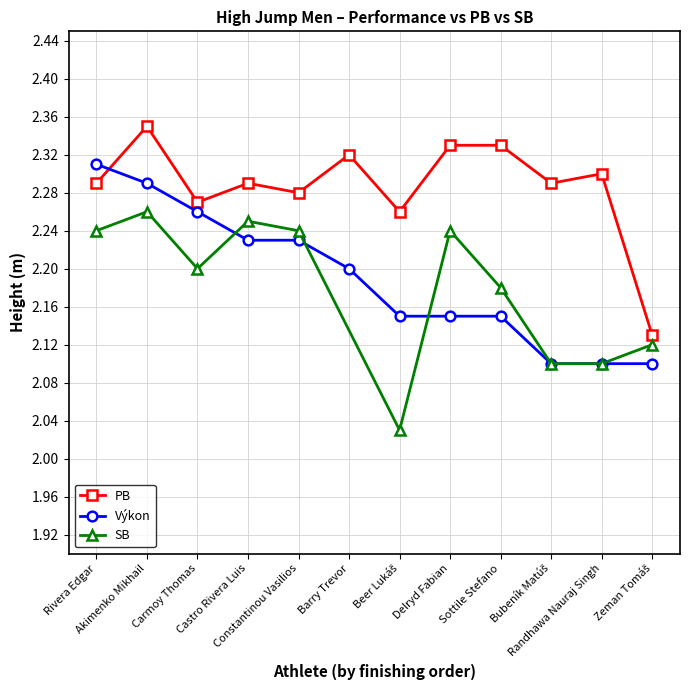

The value of PB at Randhawa Nauraj Singh is 2.3. True or false?

True